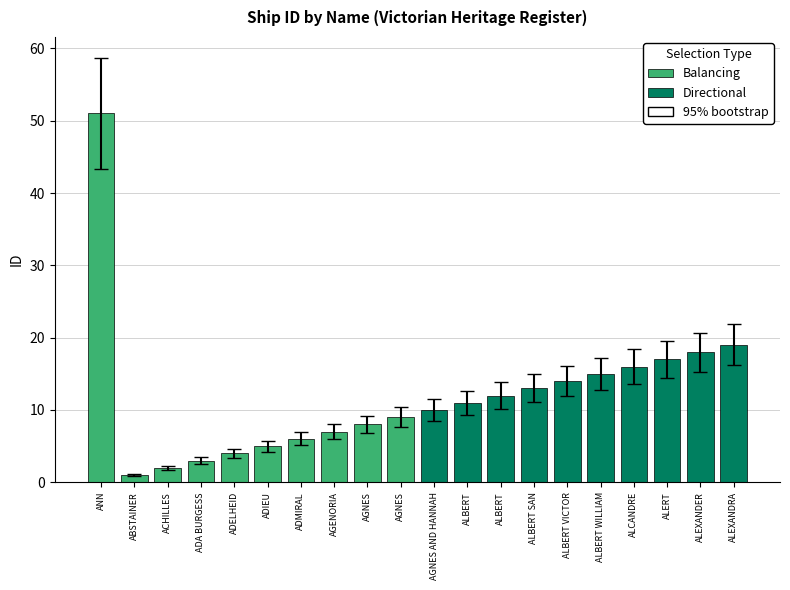

Is it true that Balancing equals 7 at AGENORIA?

True